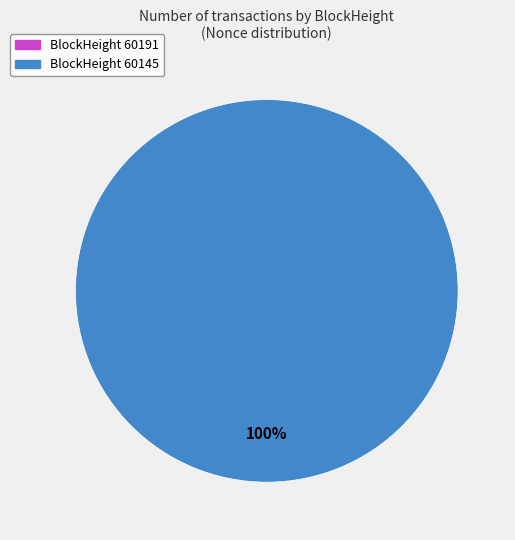

How many slices are in this pie chart?

2